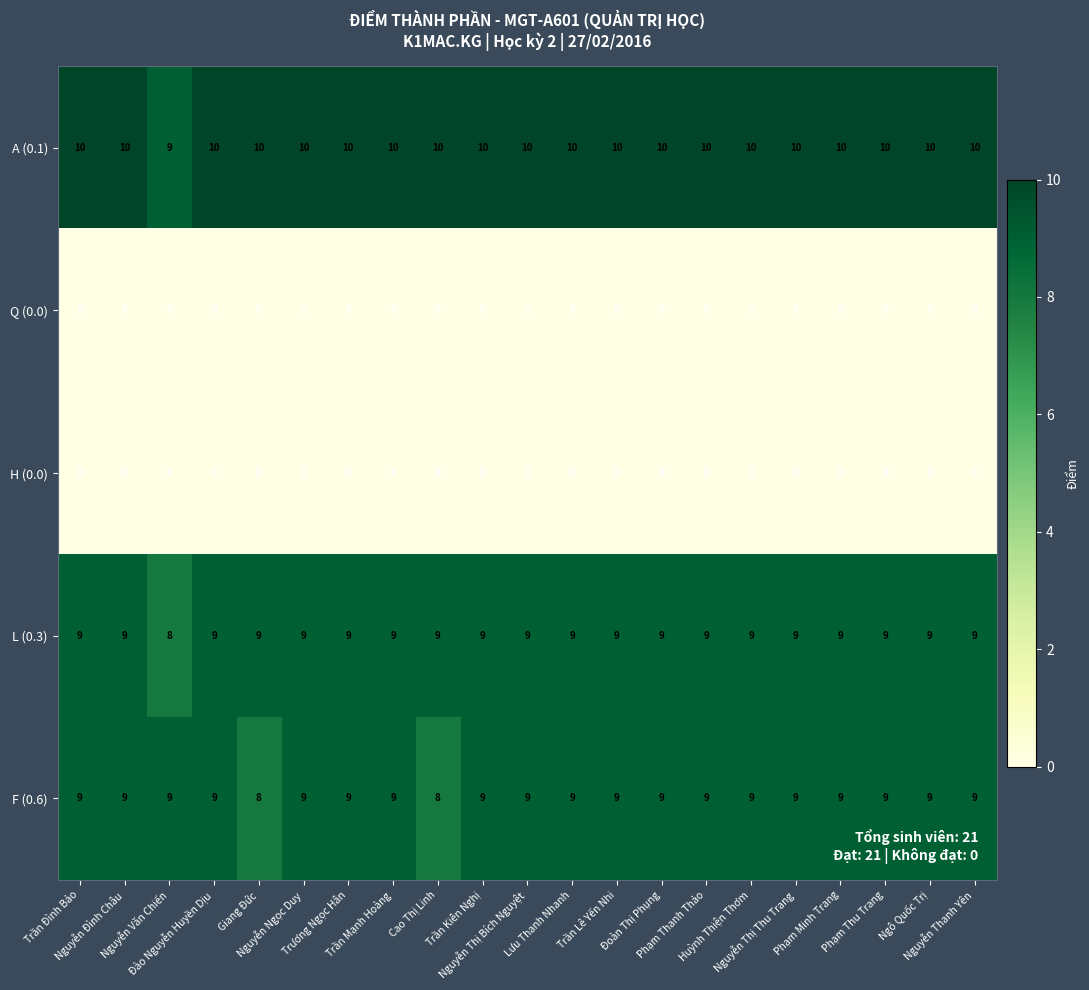

At how many categories does at least one series exceed 6?

21